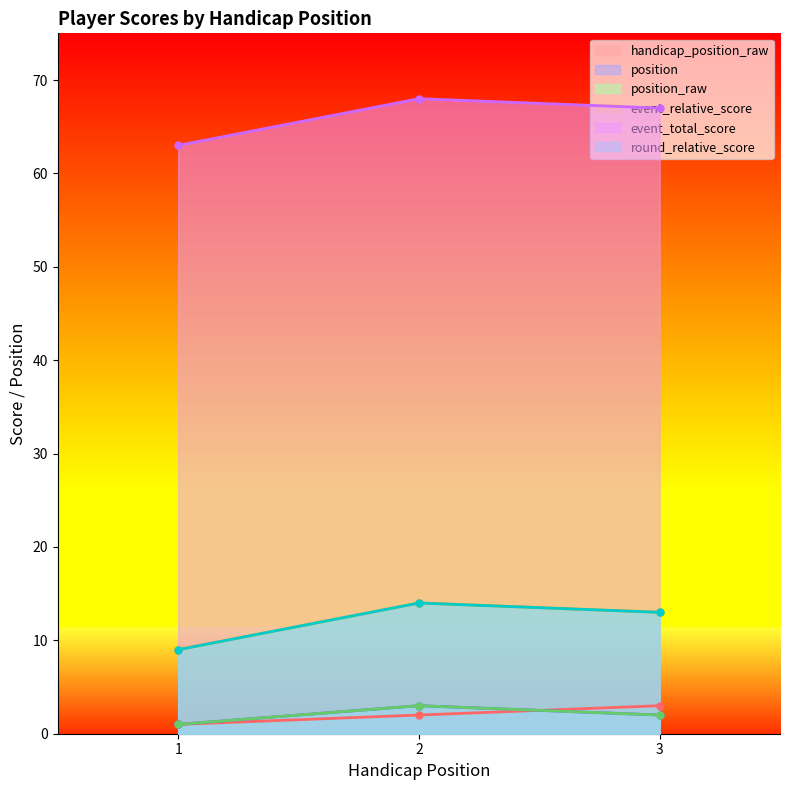

Is it true that event_relative_score equals 14 at 2?

True